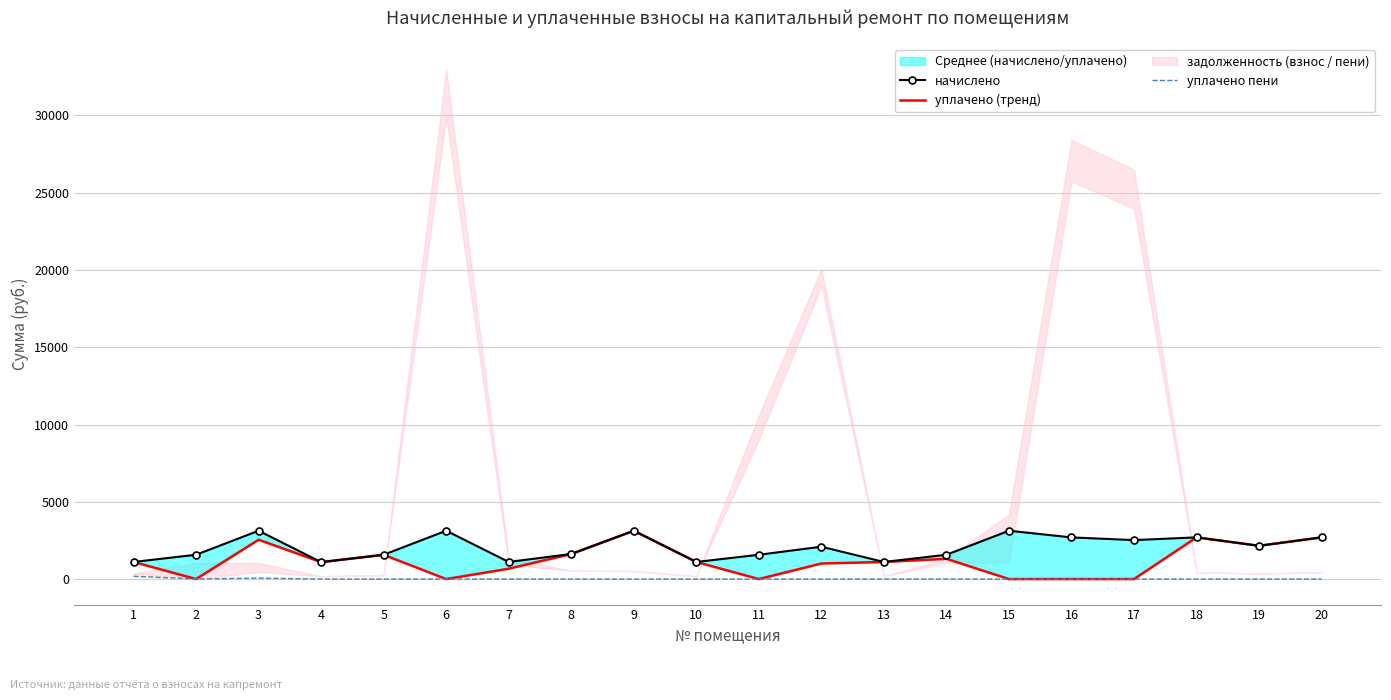

What is the sum of all уплачено пени values?

250.8